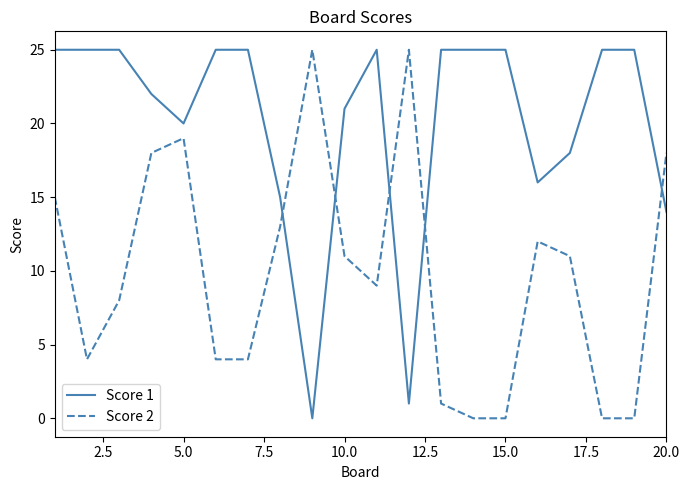

Which series has the largest total across all categories?

Score 1